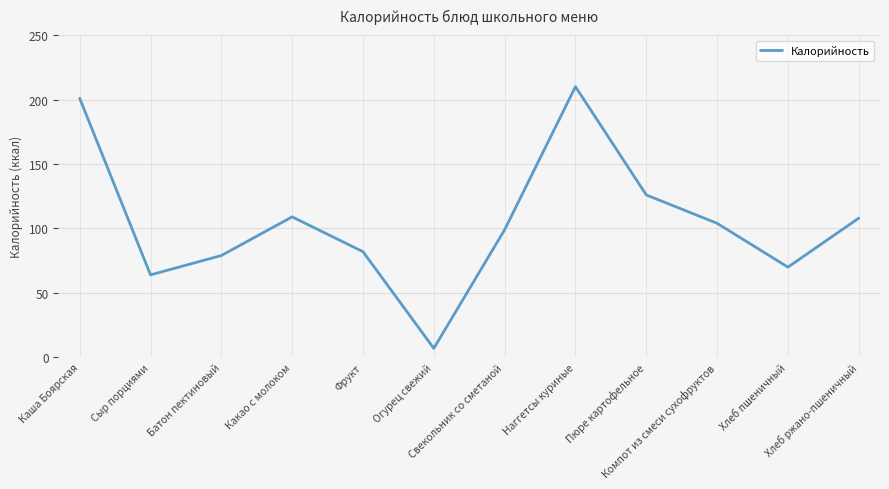

Reading right to left, transcribe all the data shown in this chart.

108	70	104	126	210	99	7	82	109	79	64	201